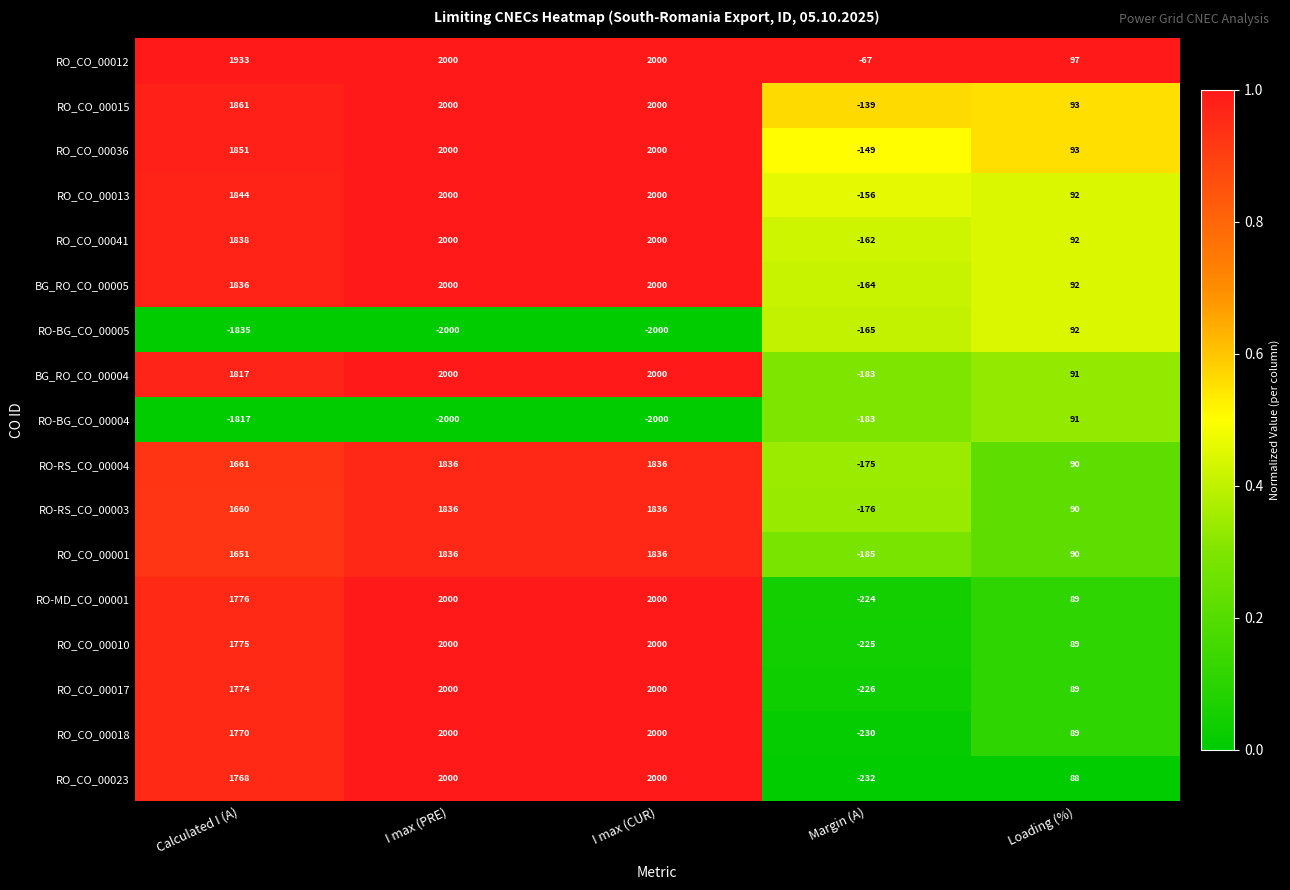

The RO_CO_00036 series shows 2000 at I max (PRE). True or false?

True